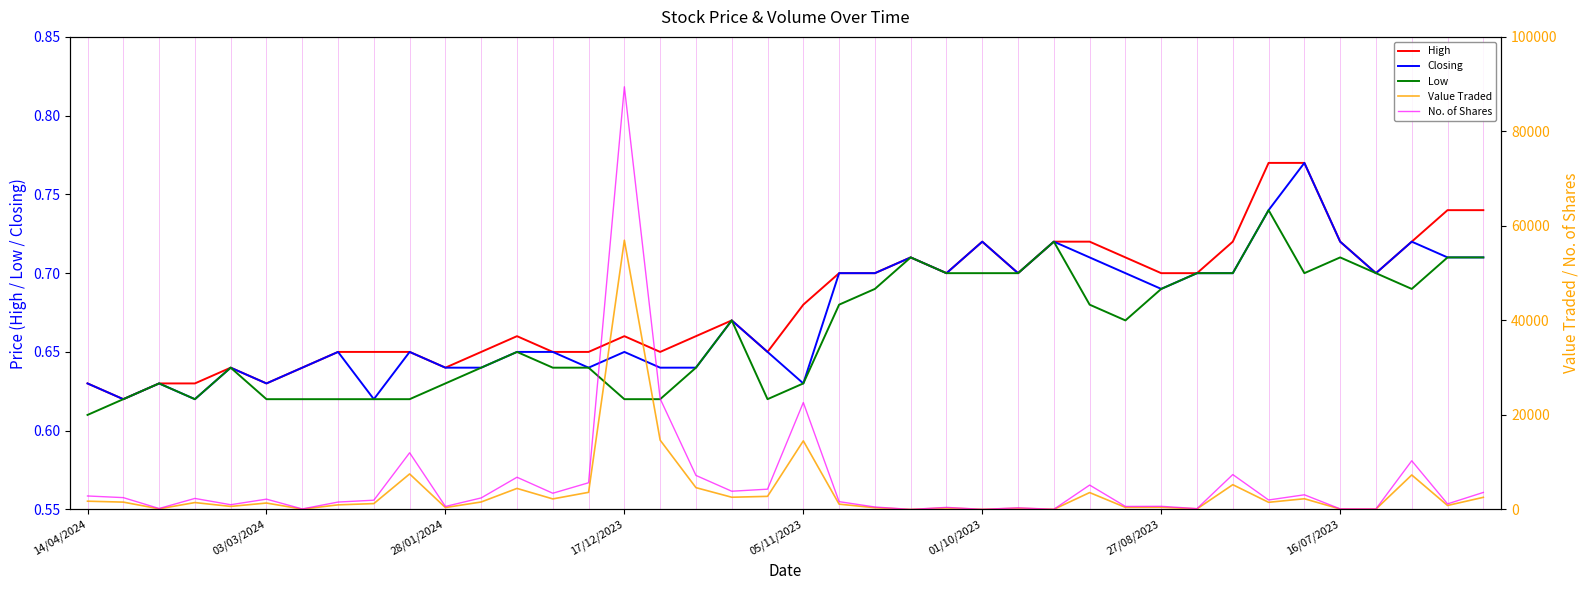

The Low series shows 1.1 at 14/04/2024. True or false?

False